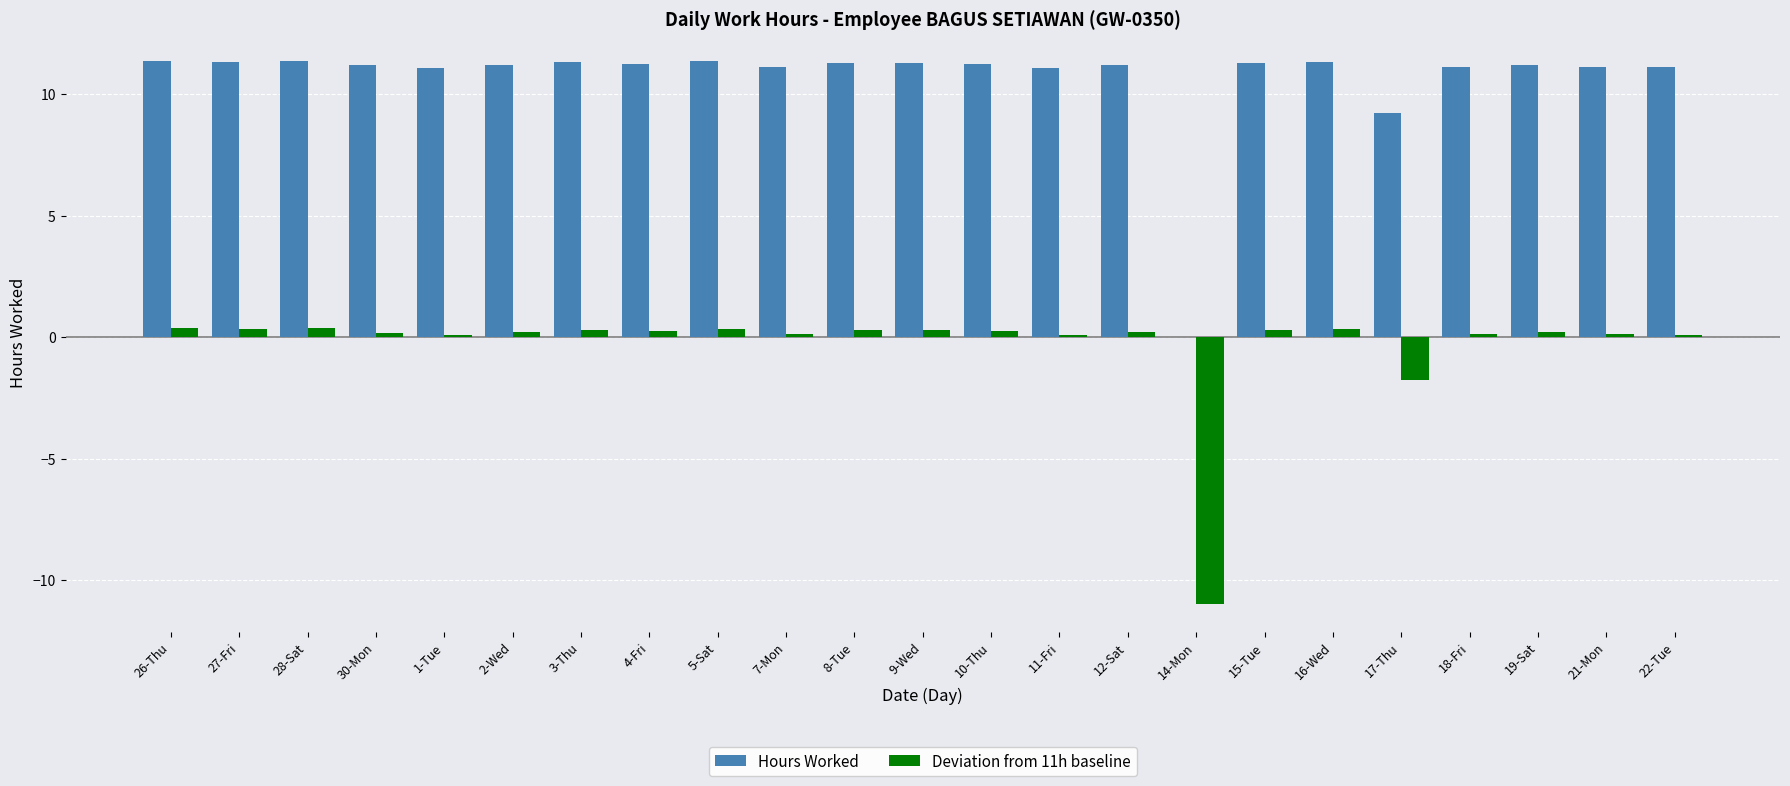

What is the maximum value shown in the chart?

11.4